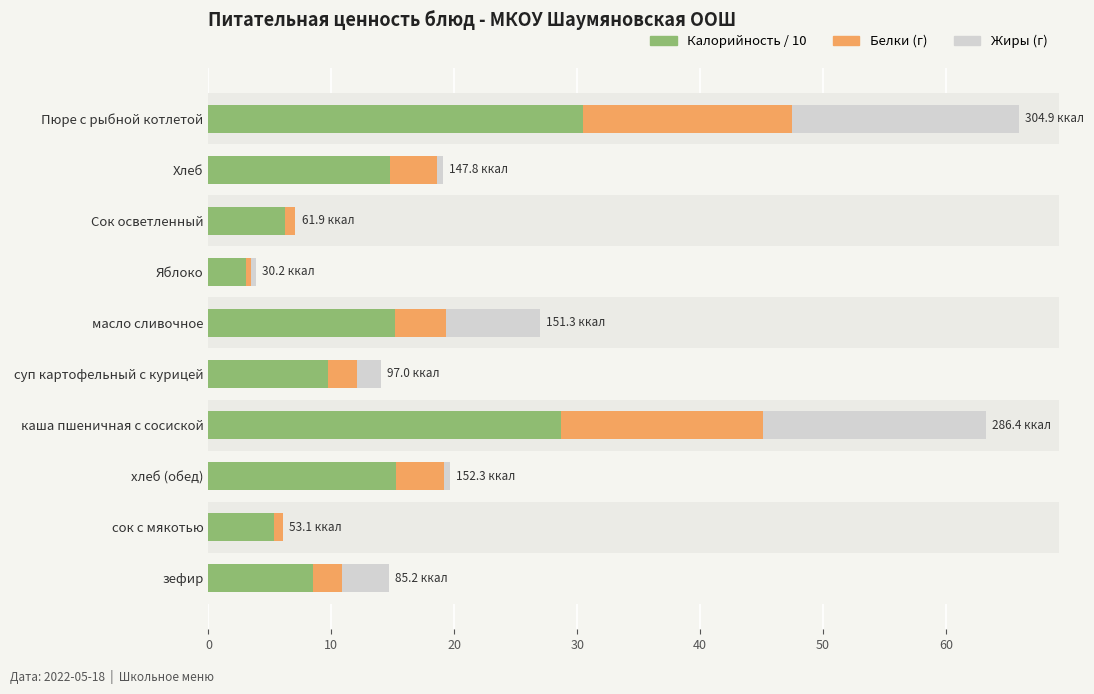

What is the total value across all series at зефир?

14.7